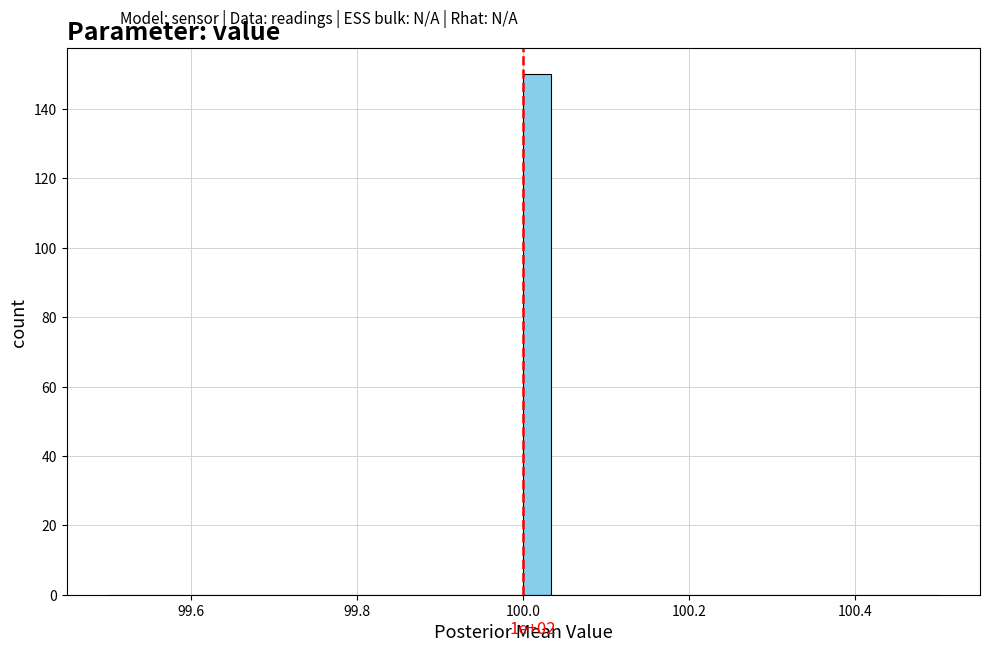

Read against the x-axis, roughly where is the centre of the tallest bar?

100.02